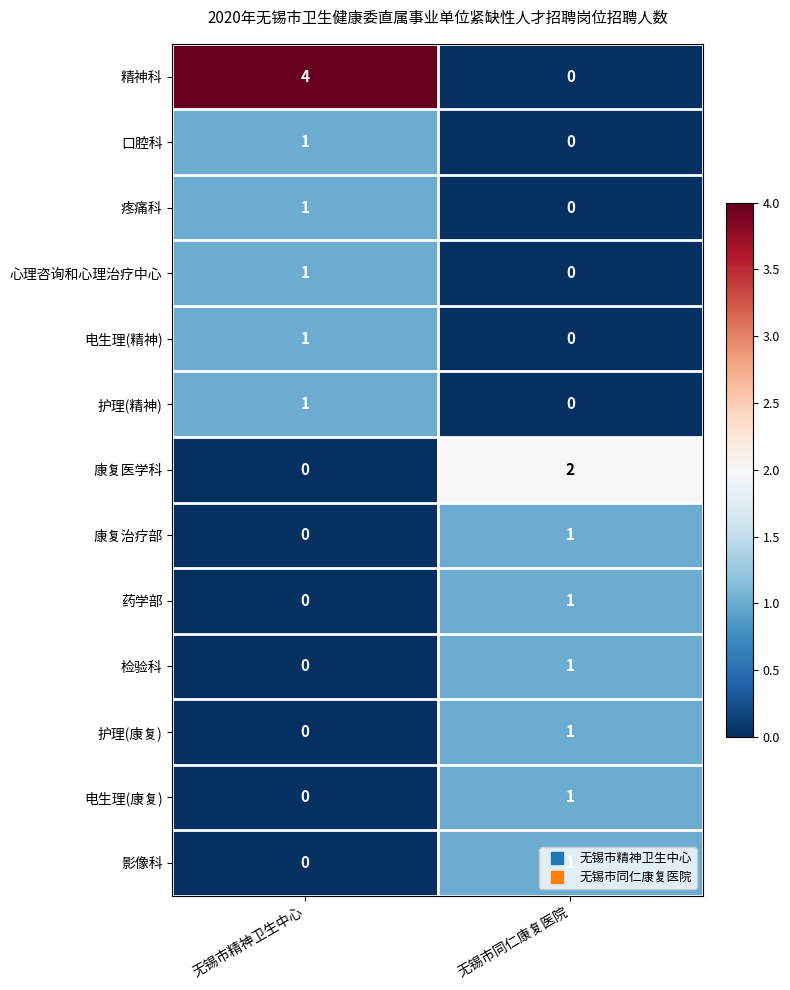

Is the value of 护理(精神) at 无锡市精神卫生中心 greater than the value of 疼痛科 at 无锡市同仁康复医院?

Yes